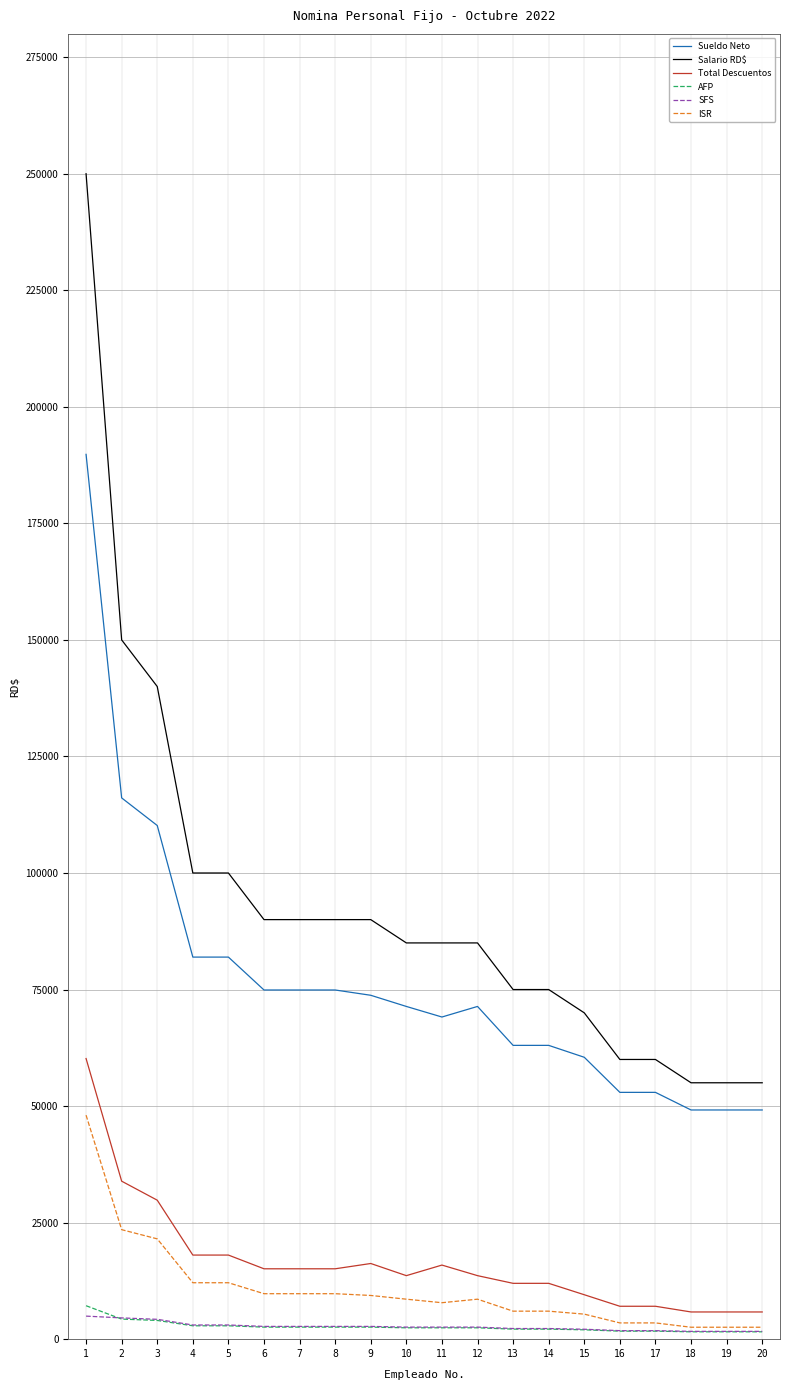

Which series has the largest total across all categories?

Salario RD$